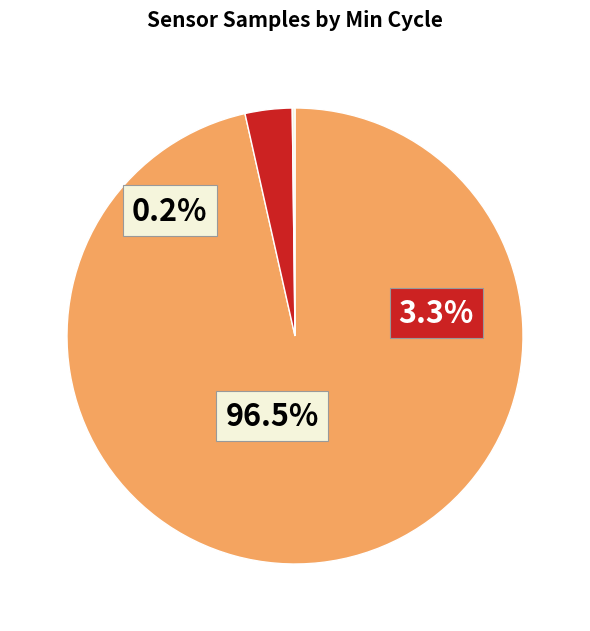

Is 27 the majority of the pie?

No